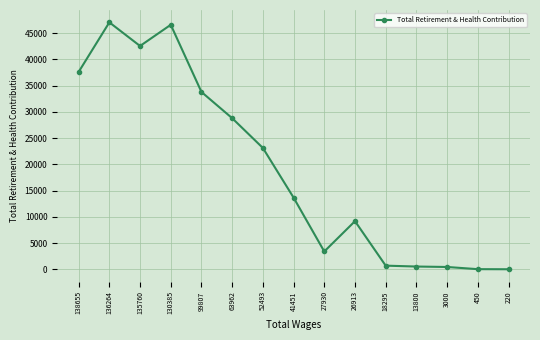

What is the greatest value displayed?

47064